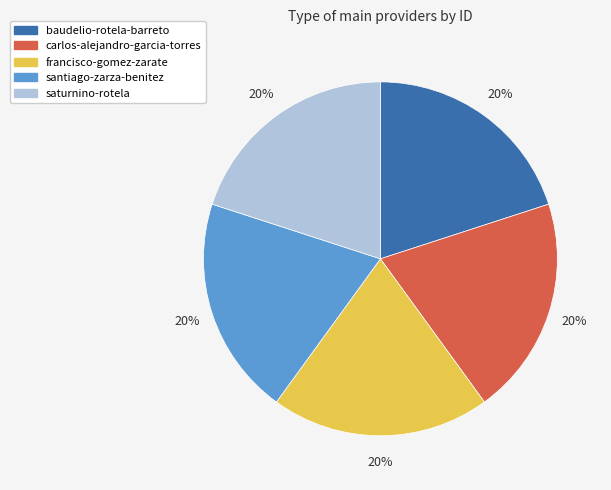

Is there any slice that represents more than half of the pie?

No